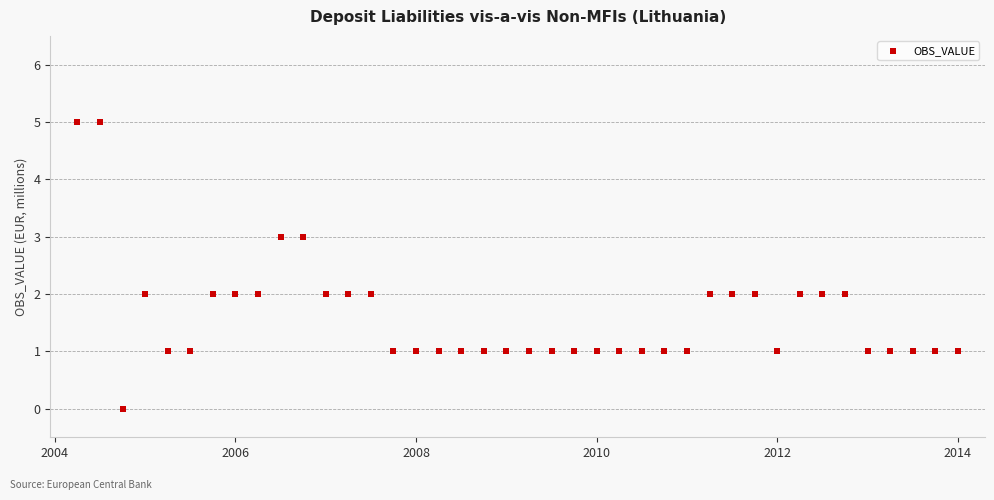

What is the range of Y values (max minus min)?

5